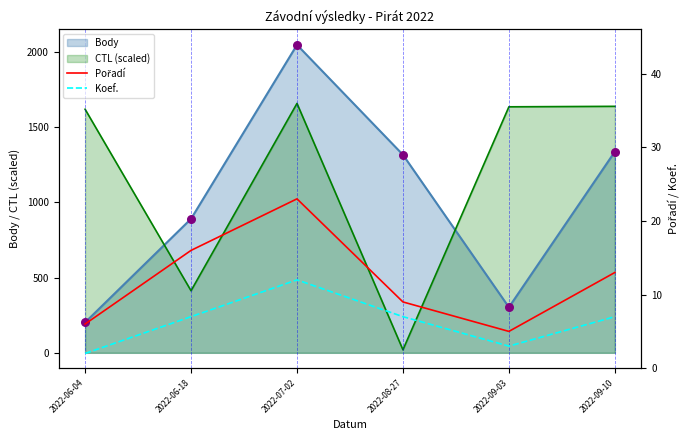

Which series reaches the minimum Y coordinate?

Koef.